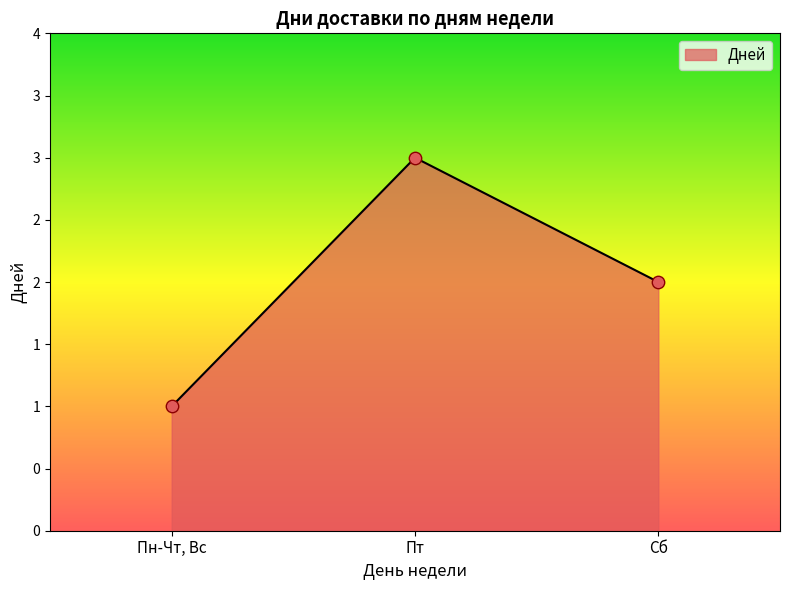

What is the ratio of the value at Пт to the value at Пн-Чт, Вс?

3.0